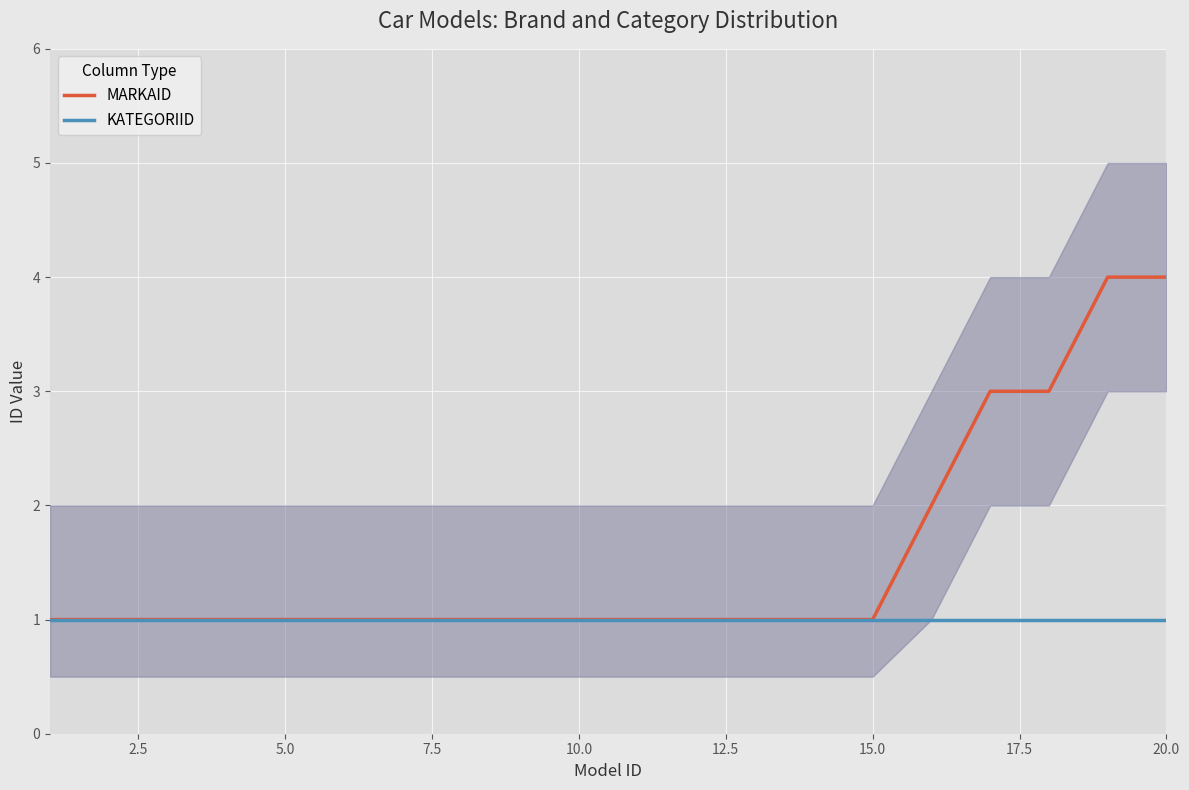

At how many categories does at least one series exceed 1?

5